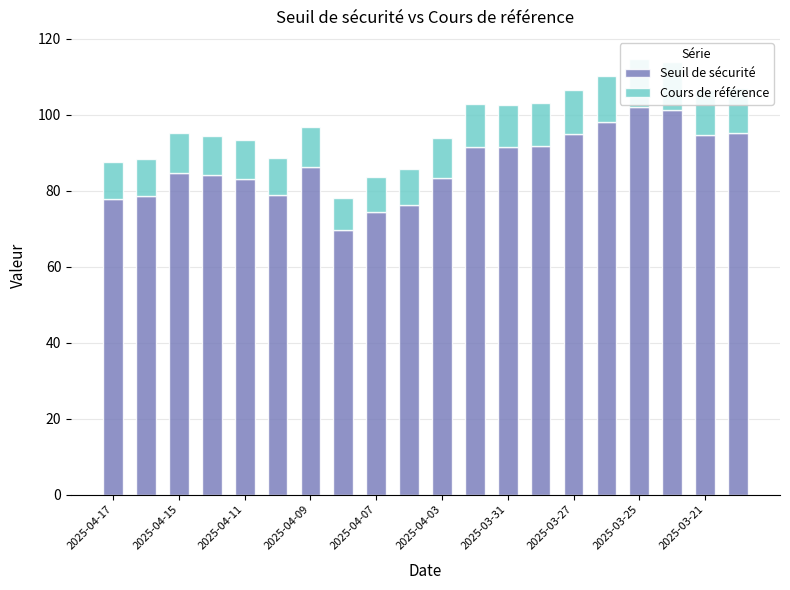

Does the chart contain any negative values?

No